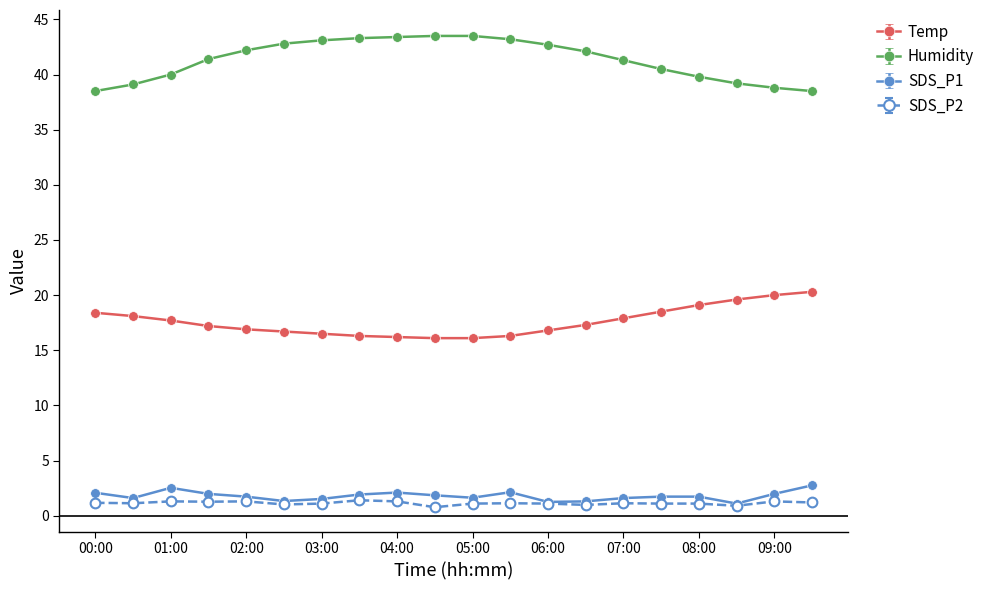

True or false: SDS_P1 has more than 1 interior local peaks.

True